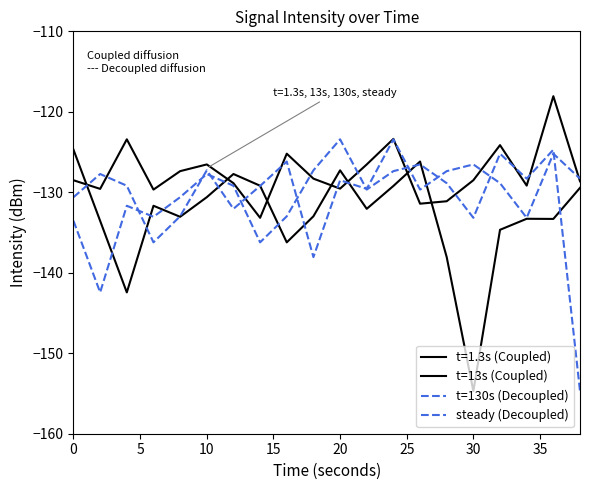

Does the chart have visible grid lines?

No